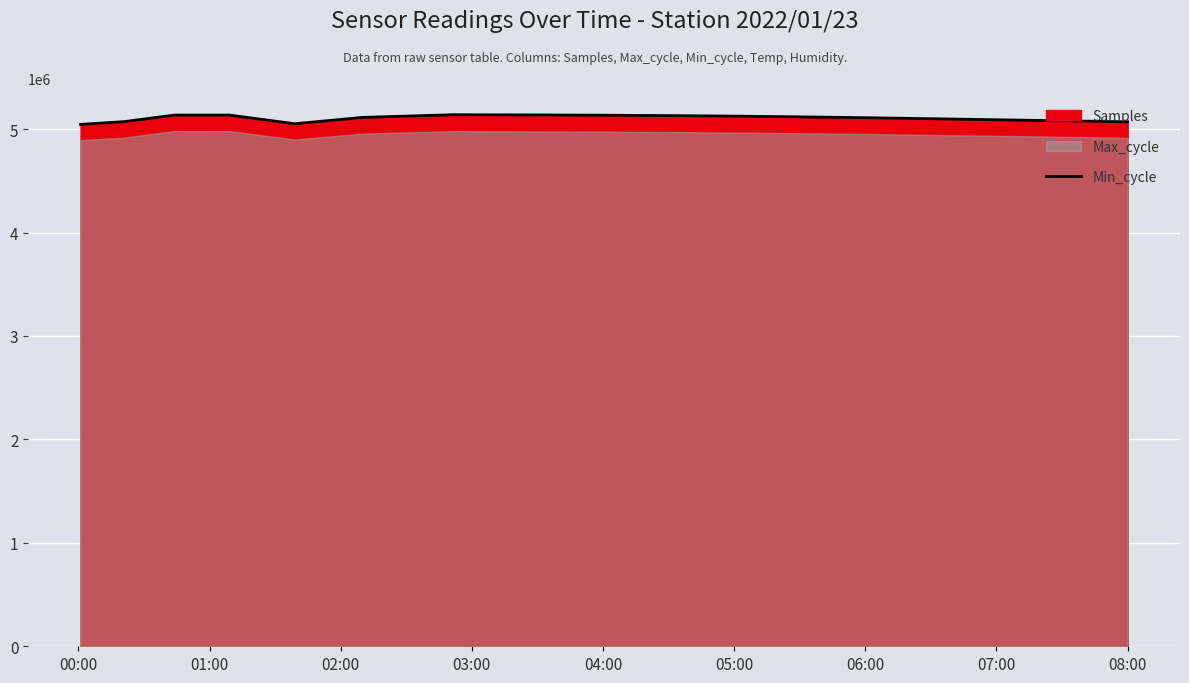

The value of Min_cycle at 05:00 is 5125000. True or false?

True